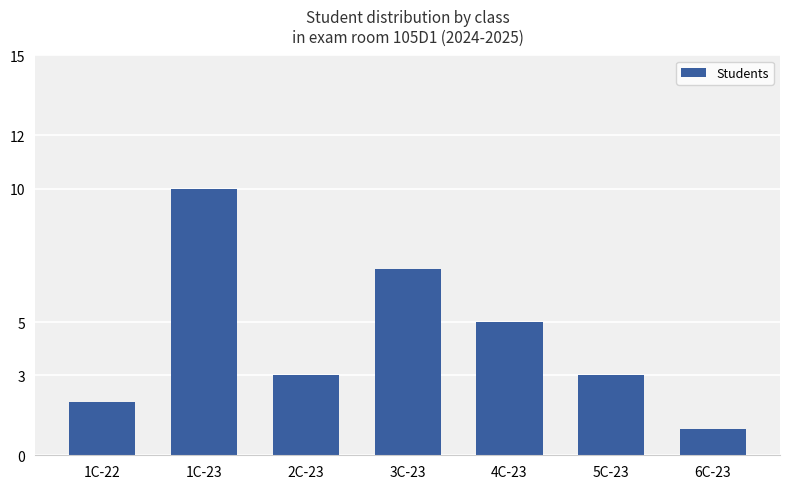

True or false: the data shows 5 at 5C-23.

False